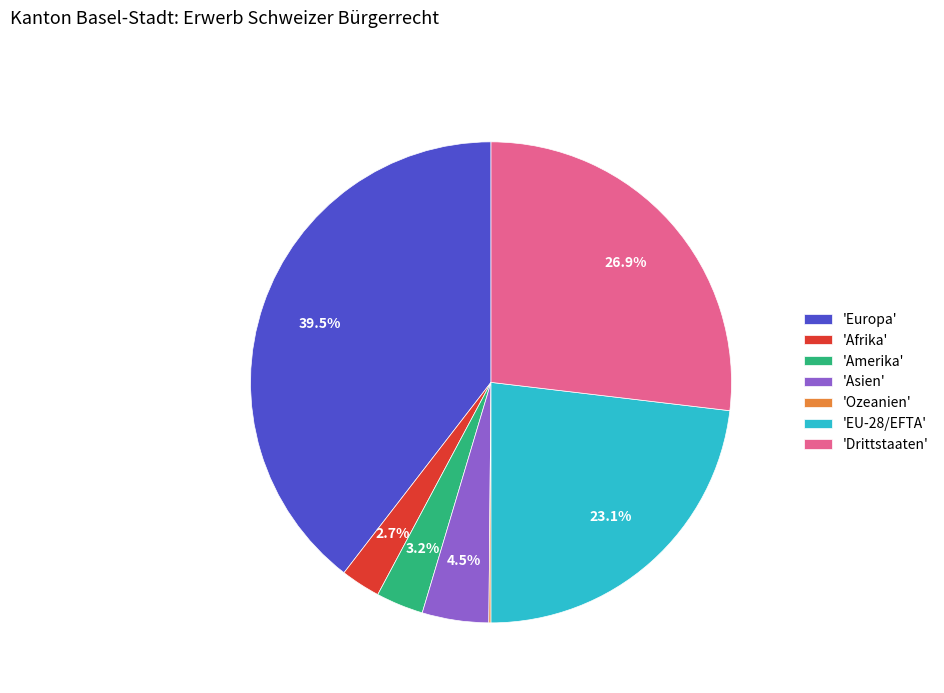

Combined, what portion of the pie is 'EU-28/EFTA' and 'Drittstaaten'?

50.0%